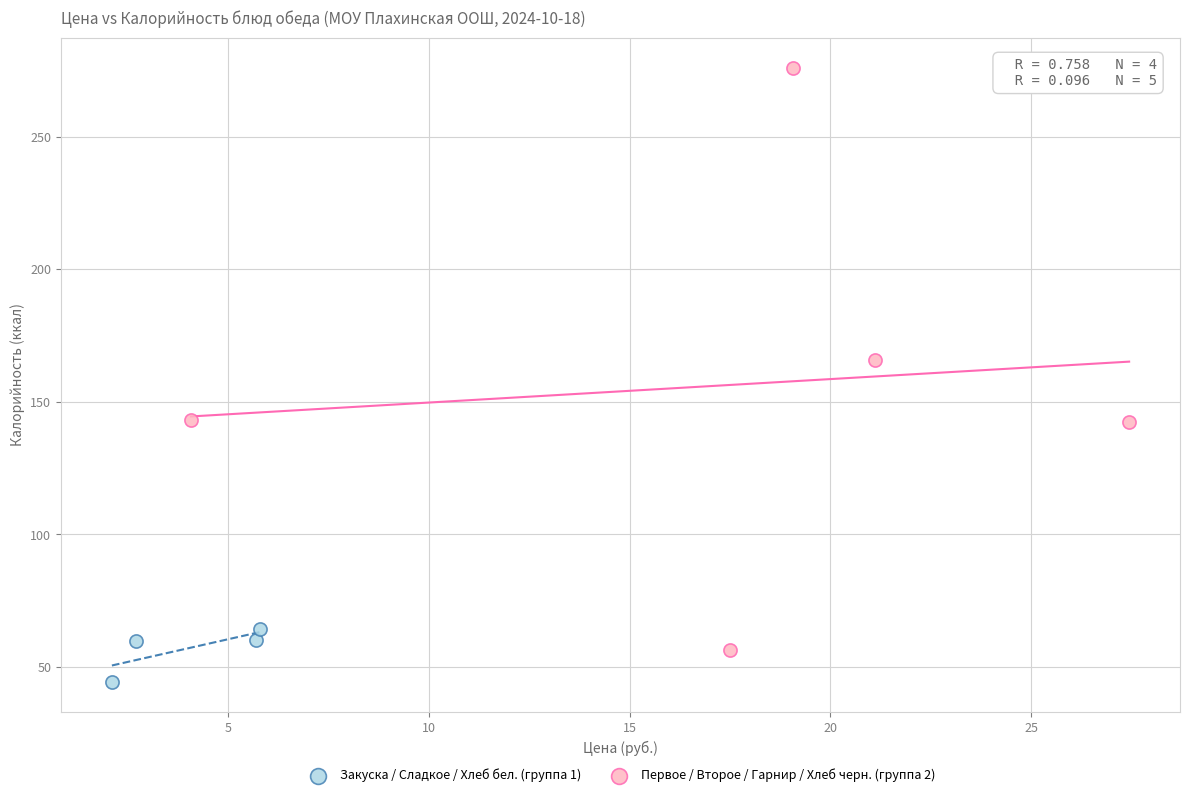

What are all the series names shown in the legend?

Закуска / Сладкое / Хлеб бел. (группа 1), Первое / Второе / Гарнир / Хлеб черн. (группа 2)